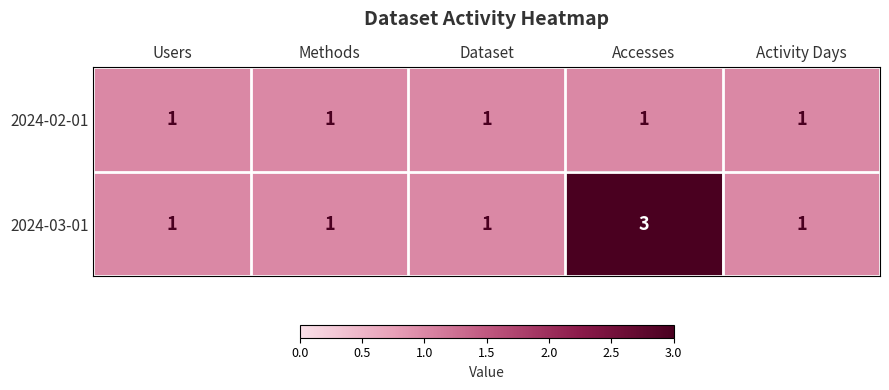

At which category does the chart reach its peak across all series?

Accesses